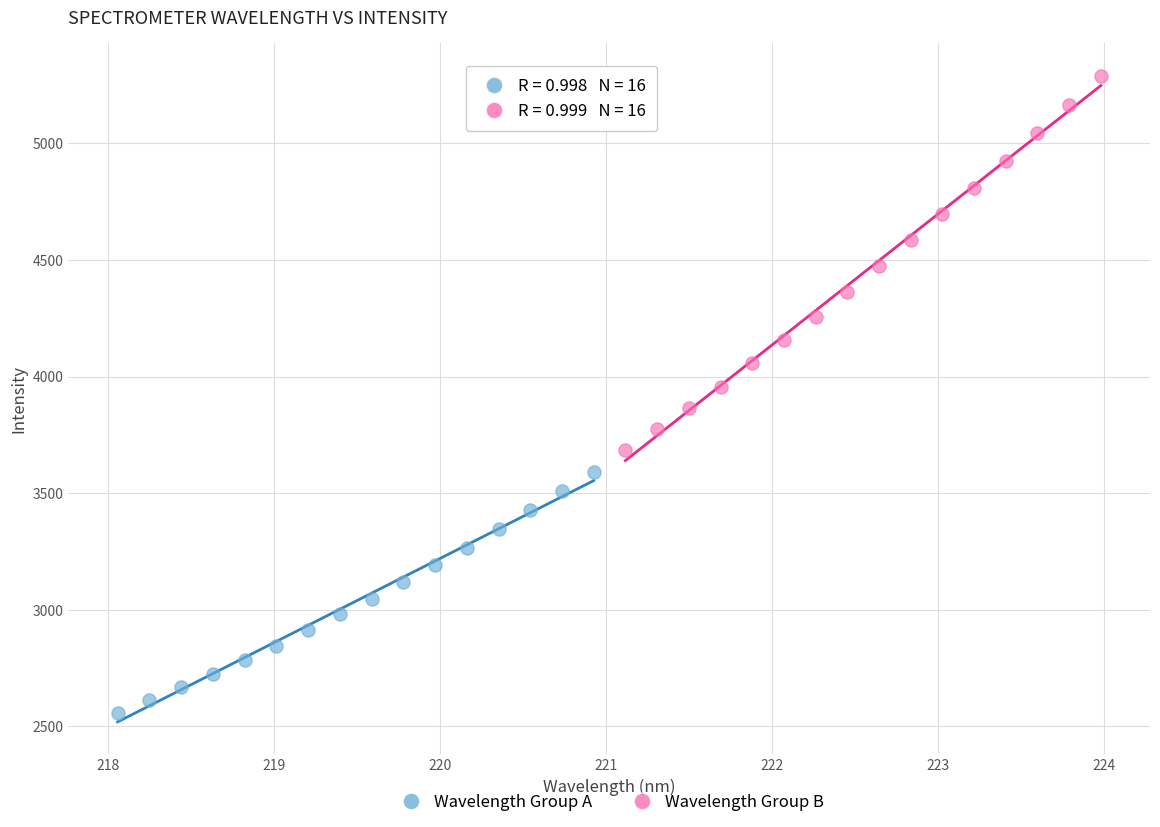

Which series contains the lowest Y value?

Wavelength Group A